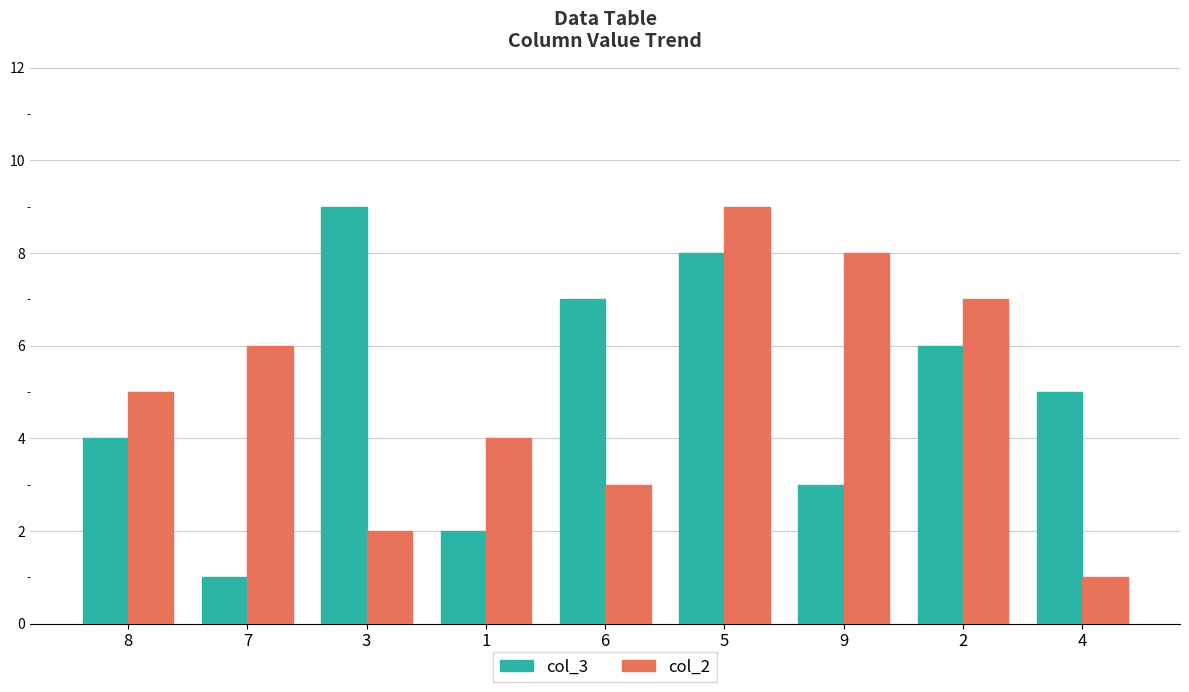

The col_2 series shows 2 at 5. True or false?

False